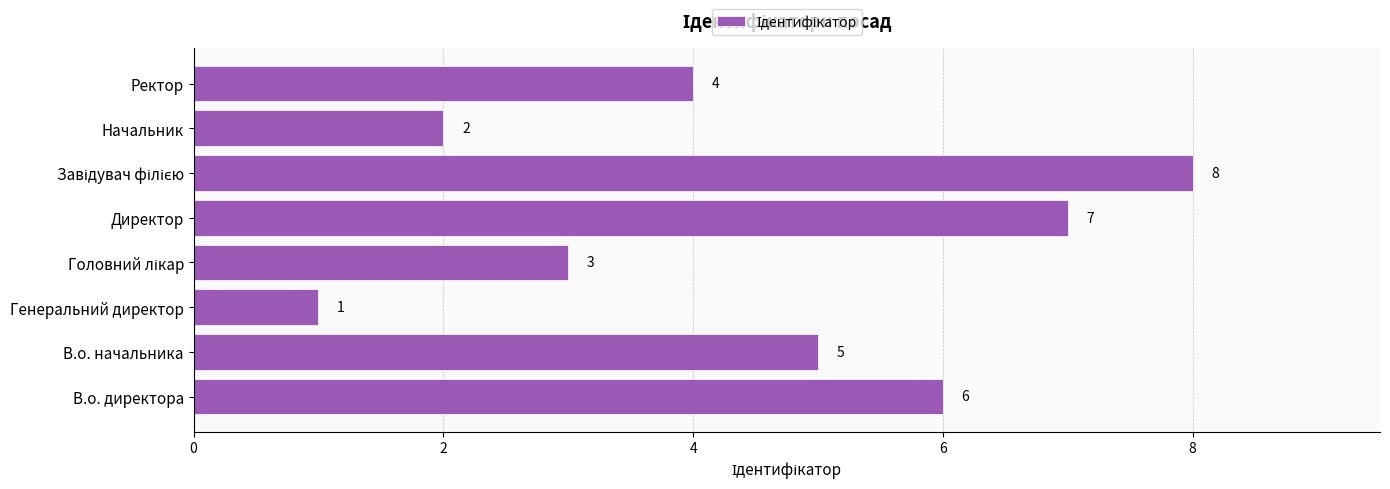

True or false: the data shows 10 at Директор.

False